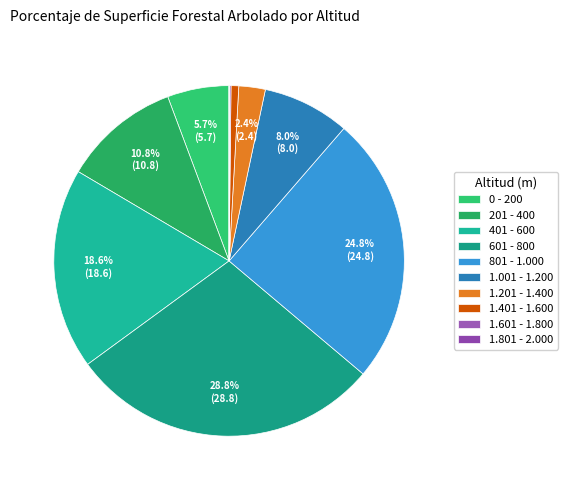

Which slice is the smallest?

1.801 - 2.000